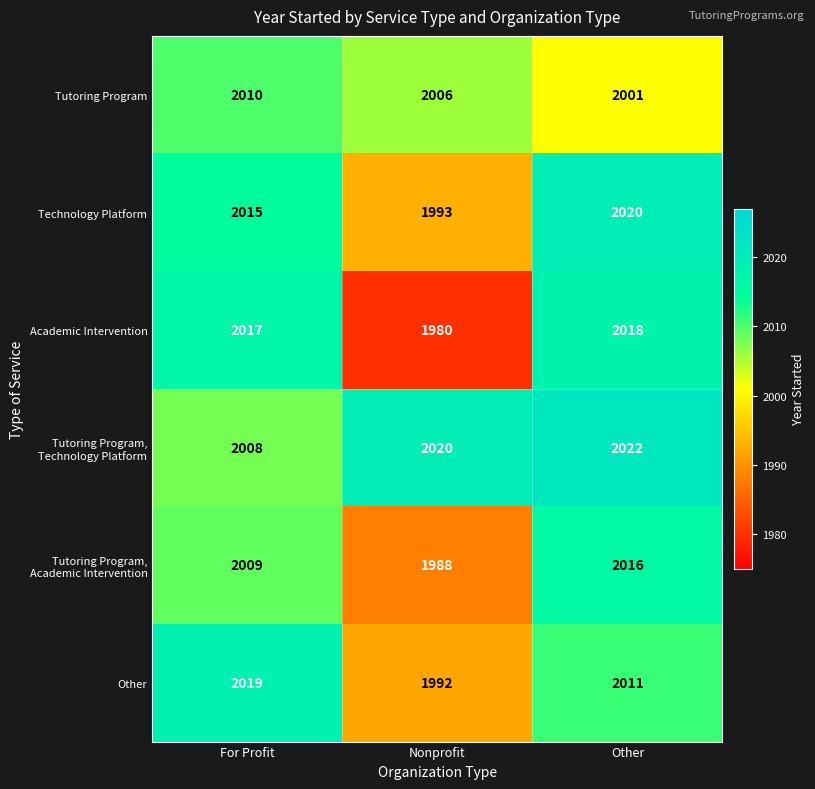

What is the maximum value shown in the chart?

2022